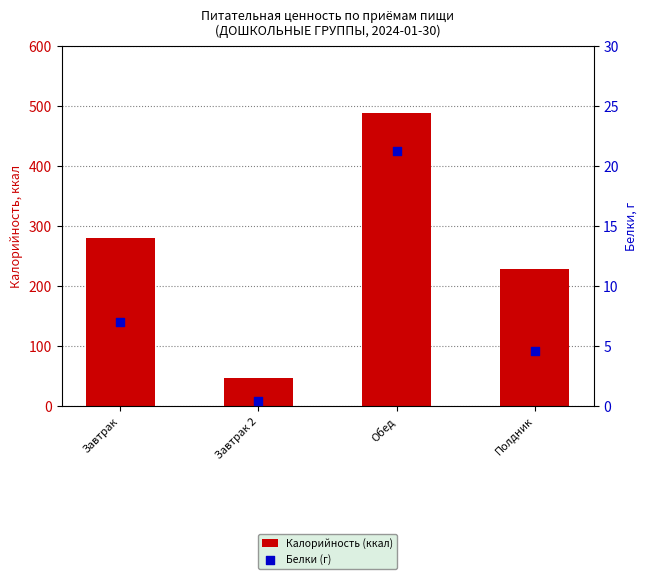

Which series reaches the maximum Y coordinate?

Калорийность (ккал)